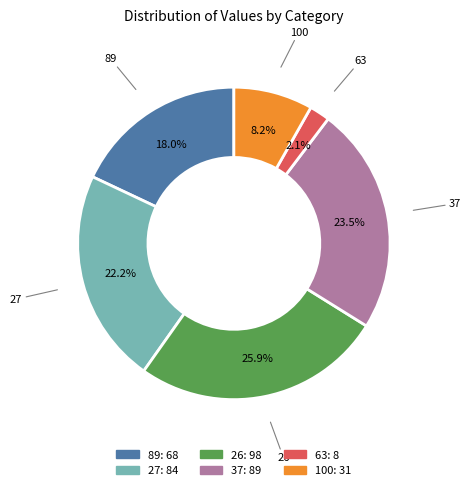

True or false: 63 accounts for 2% of the total.

True